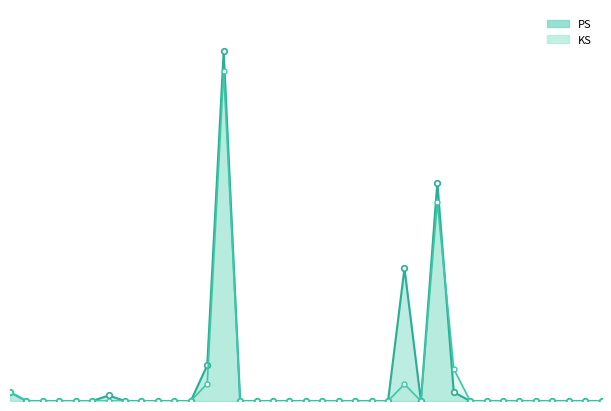

How many categories are shown in the chart?

37